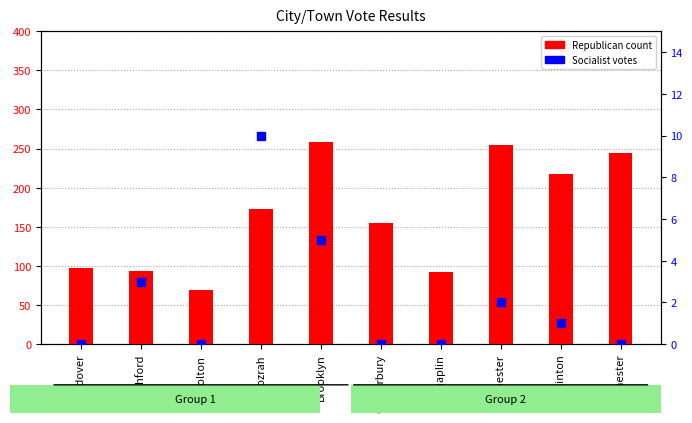

Is the value of Albert J. Boardman Socialist at Canterbury greater than the value of Richard P. Freeman Republican at Canterbury?

No